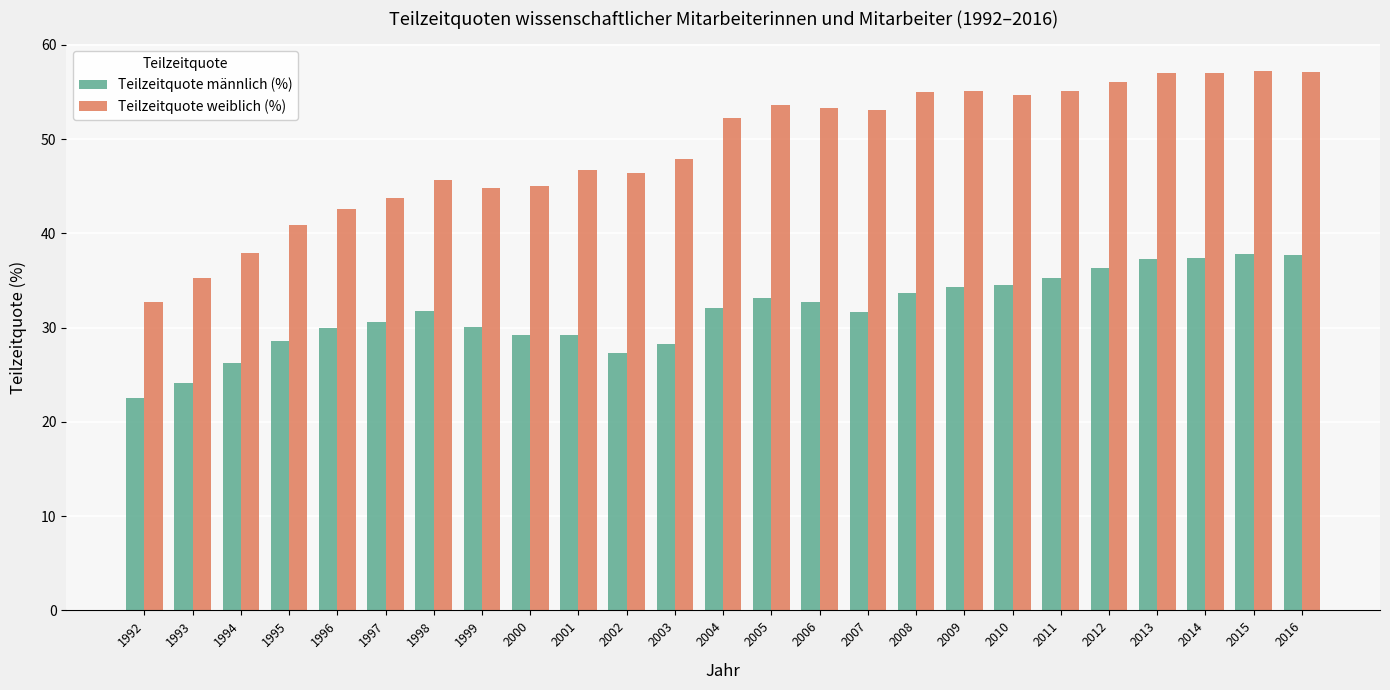

True or false: Teilzeitquote weiblich (%) has a value of 13.7 at 1997.

False